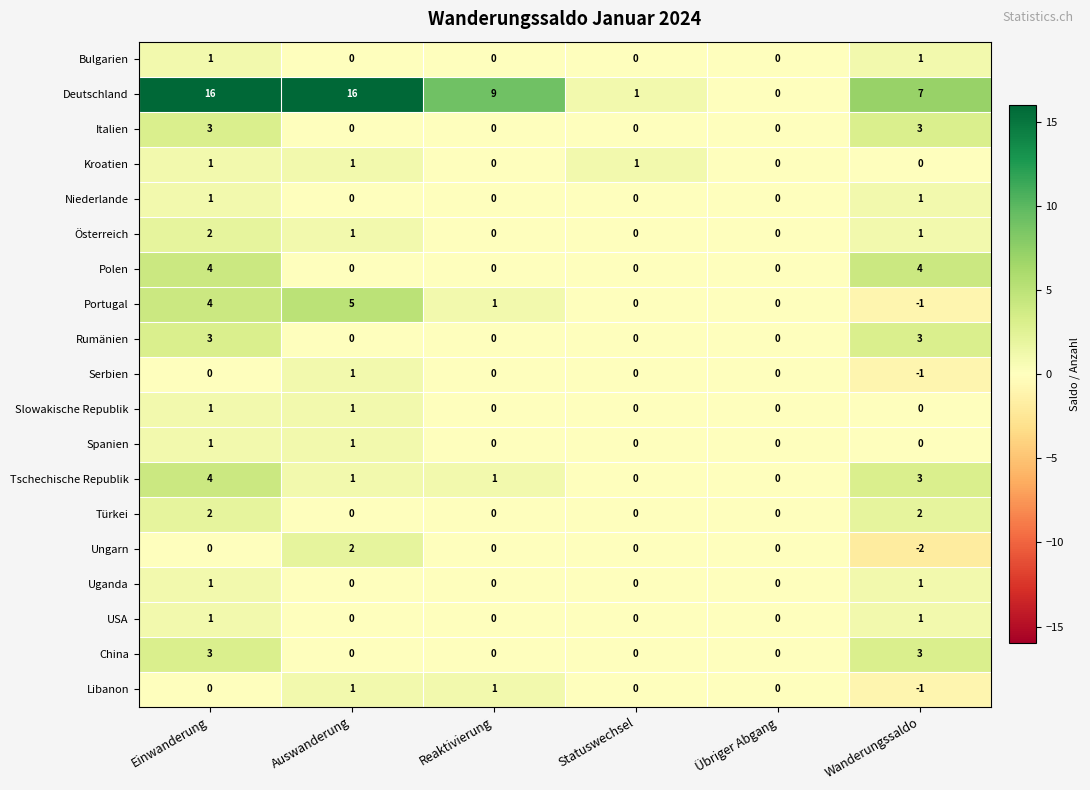

What is the spread (max minus min) of values at Auswanderung?

16